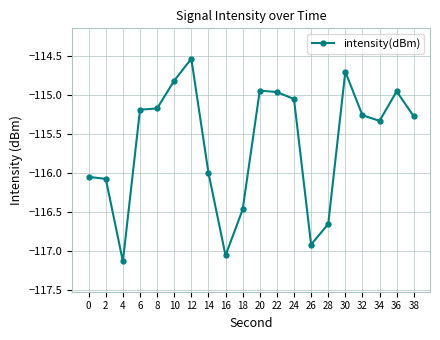

True or false: the data has more than 1 interior local peaks.

True